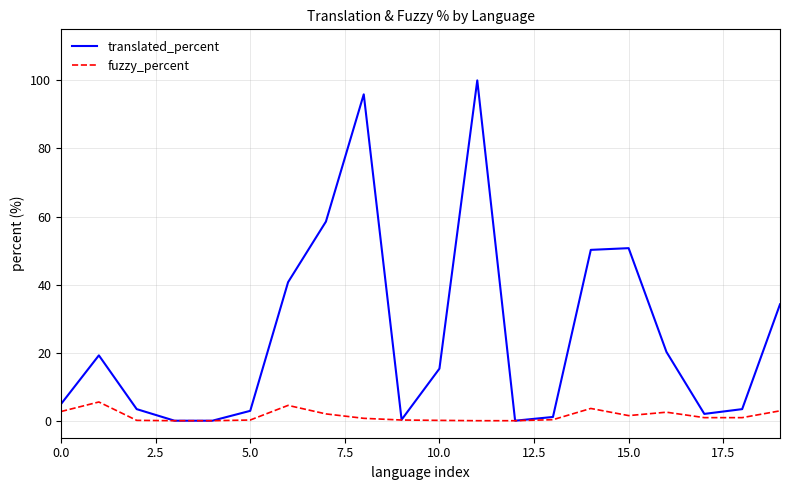

Count the number of categories in the chart.

20